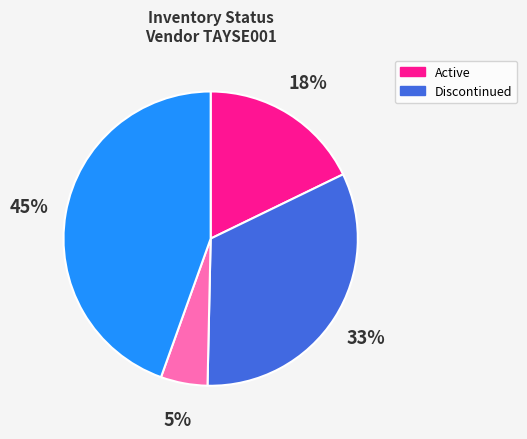

Count the number of slices in the pie.

4